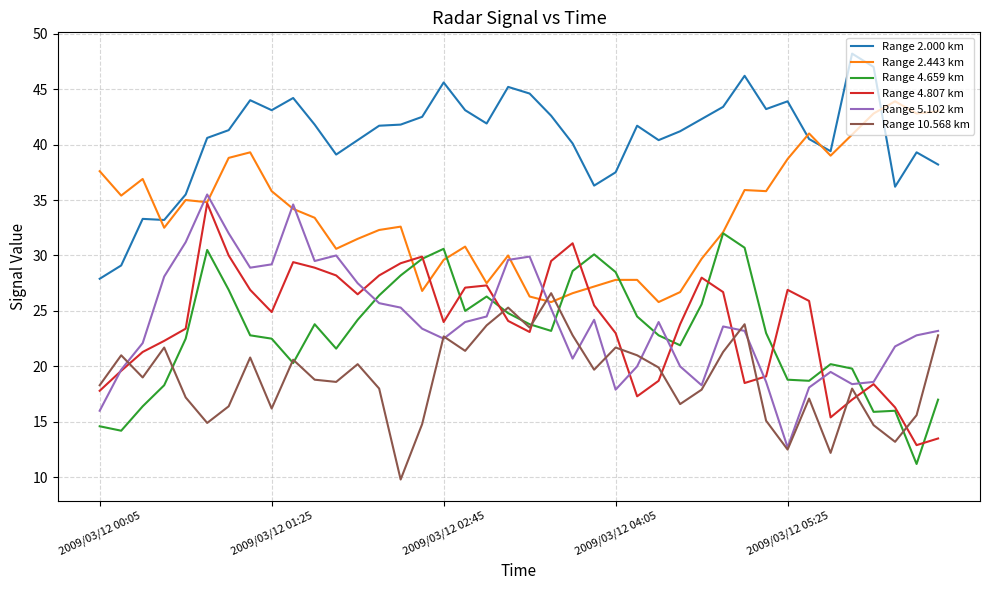

Which series has the largest total across all categories?

Range 2.000 km